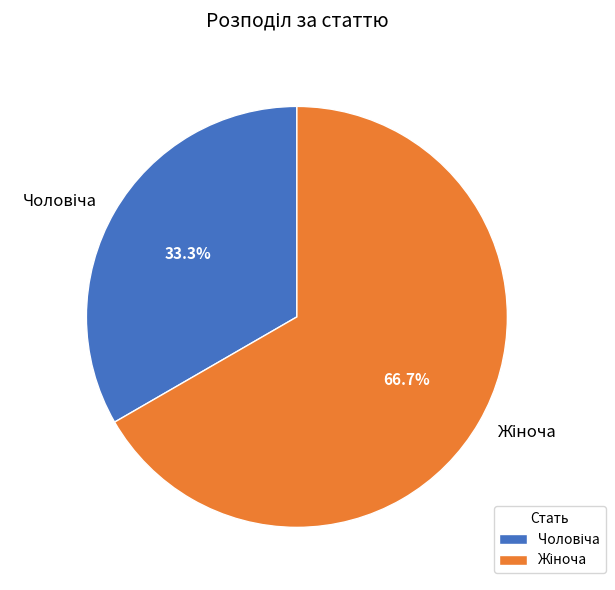

Is there a majority slice in this chart?

Yes